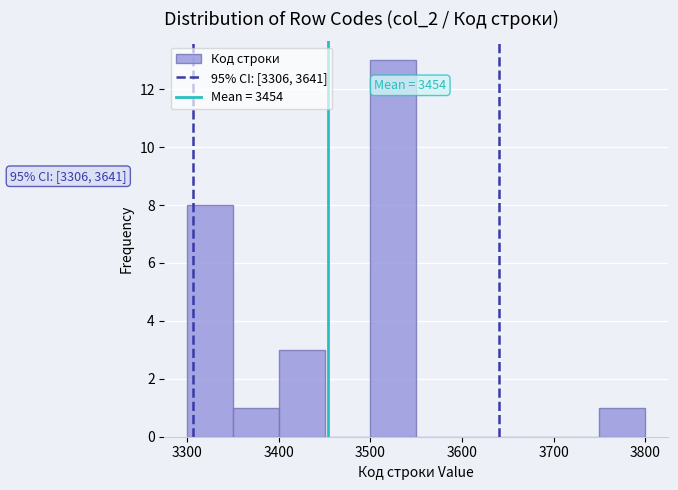

Which range on the x-axis has the tallest bar?

3500 to 3550